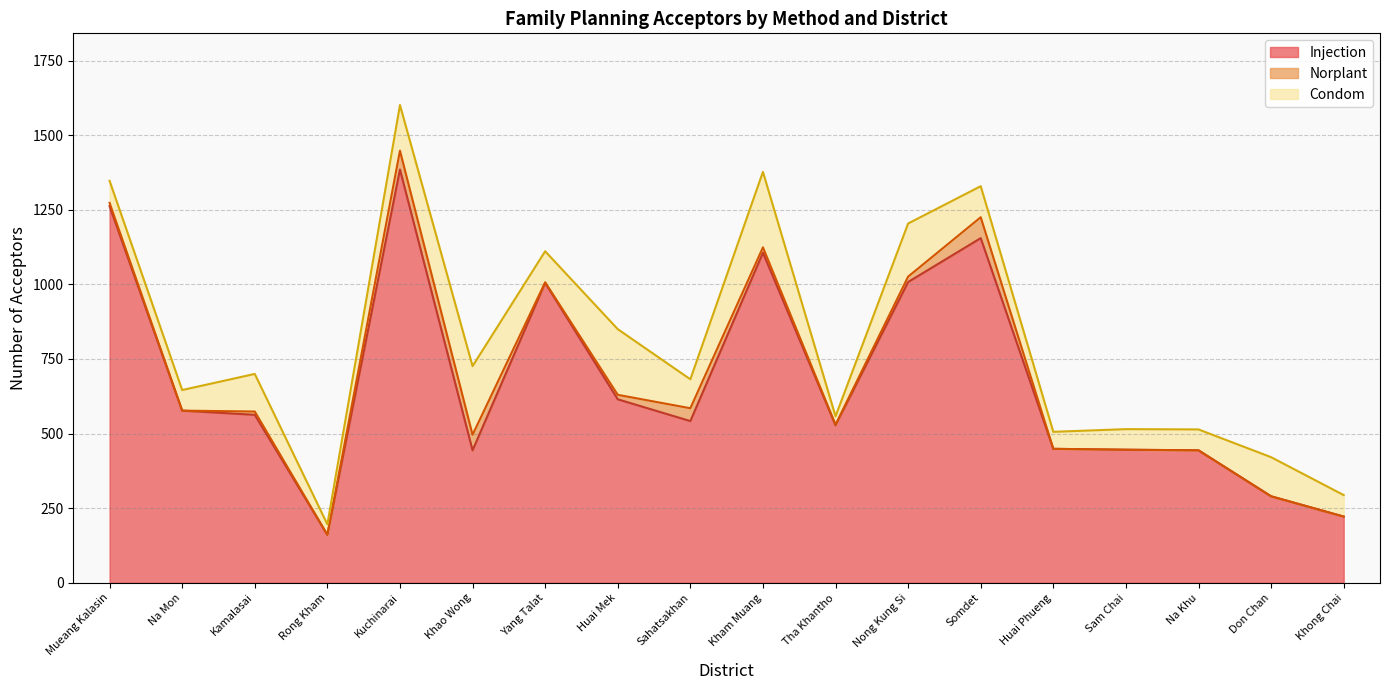

True or false: Injection and Condom intersect in this chart.

False